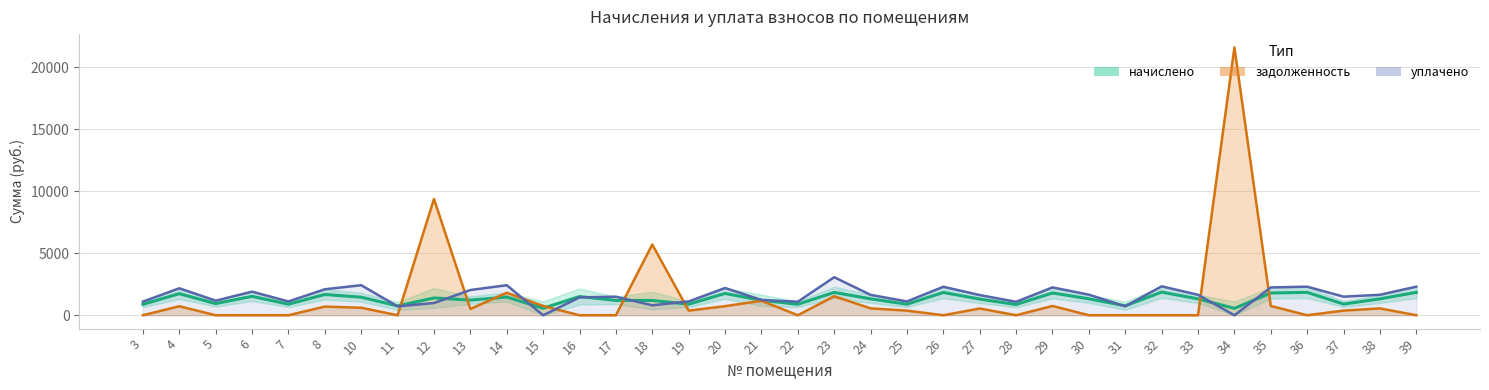

At which label does уплачено reach its minimum?

15